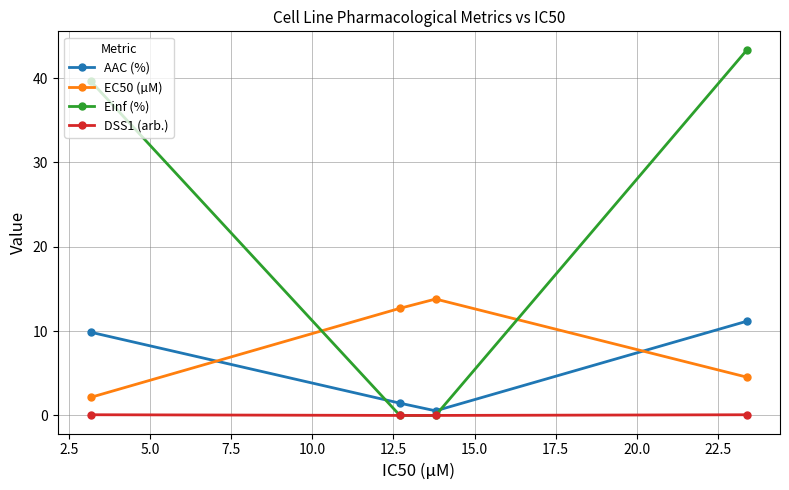

Which series has the widest spread of values?

Einf (%)